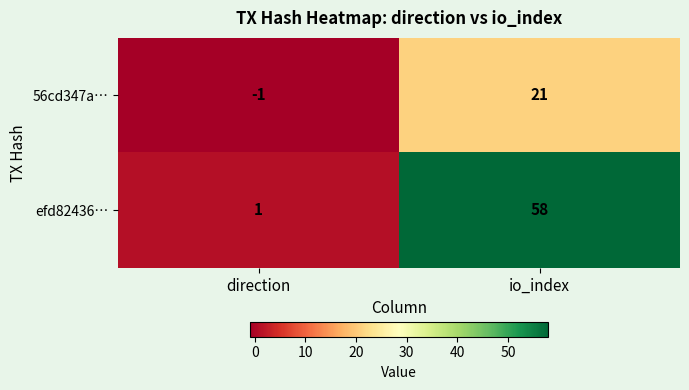

Which series has the widest spread of values?

efd82436…